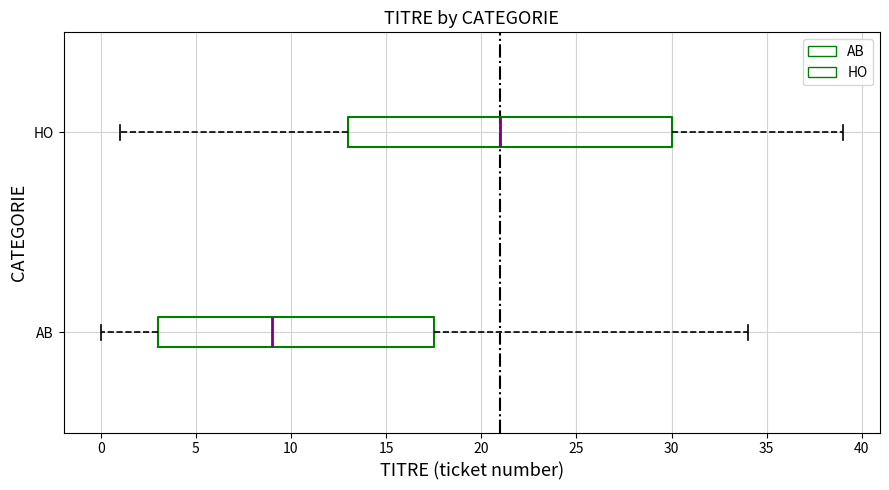

Reading bottom to top, read every box against the x-axis: the position of its median line, the range the box covers, and the ends of its whiskers. The values are not printed on the chart, so give them approximately, as read against the axis.

AB: median 9.0, box 3.0 to 17.5, whiskers 0.0 to 34.0
HO: median 21.0, box 13.0 to 30.0, whiskers 1.0 to 39.0